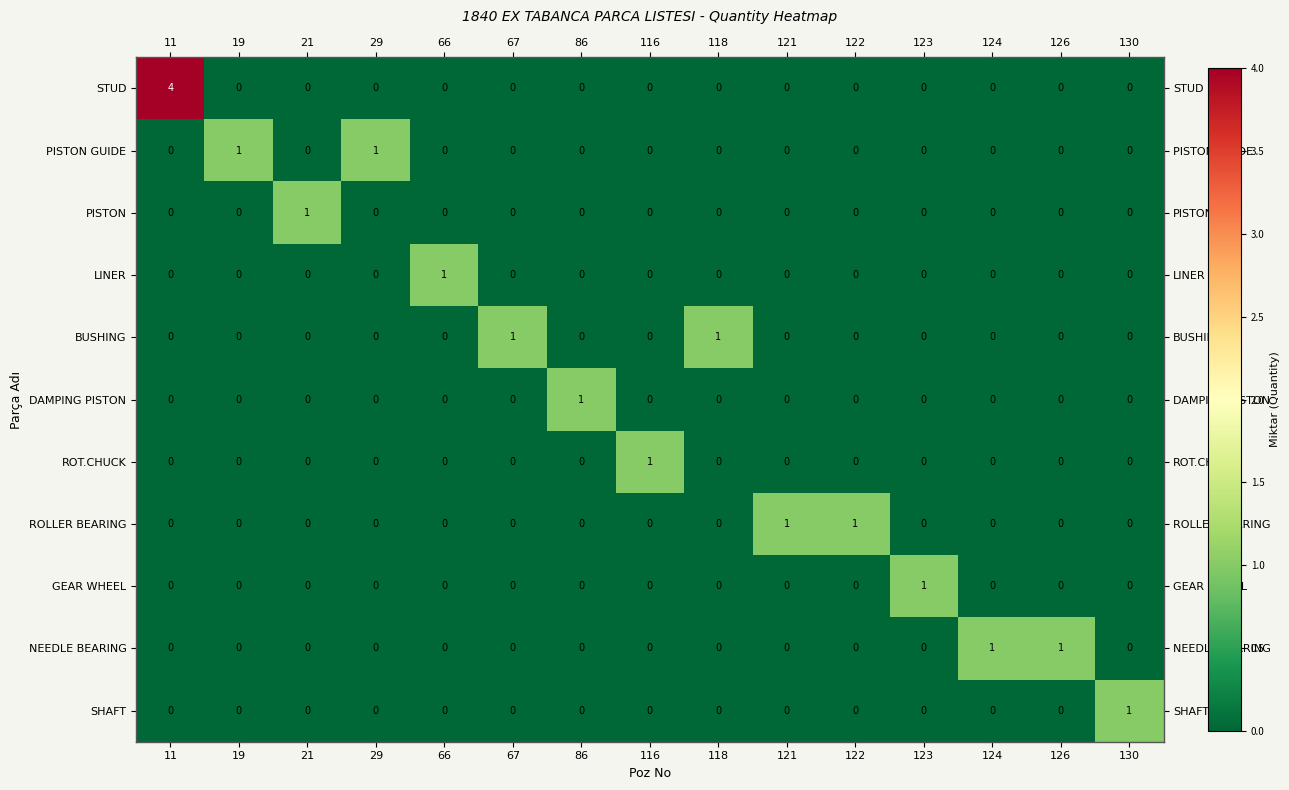

Which series has the largest range (max minus min)?

STUD